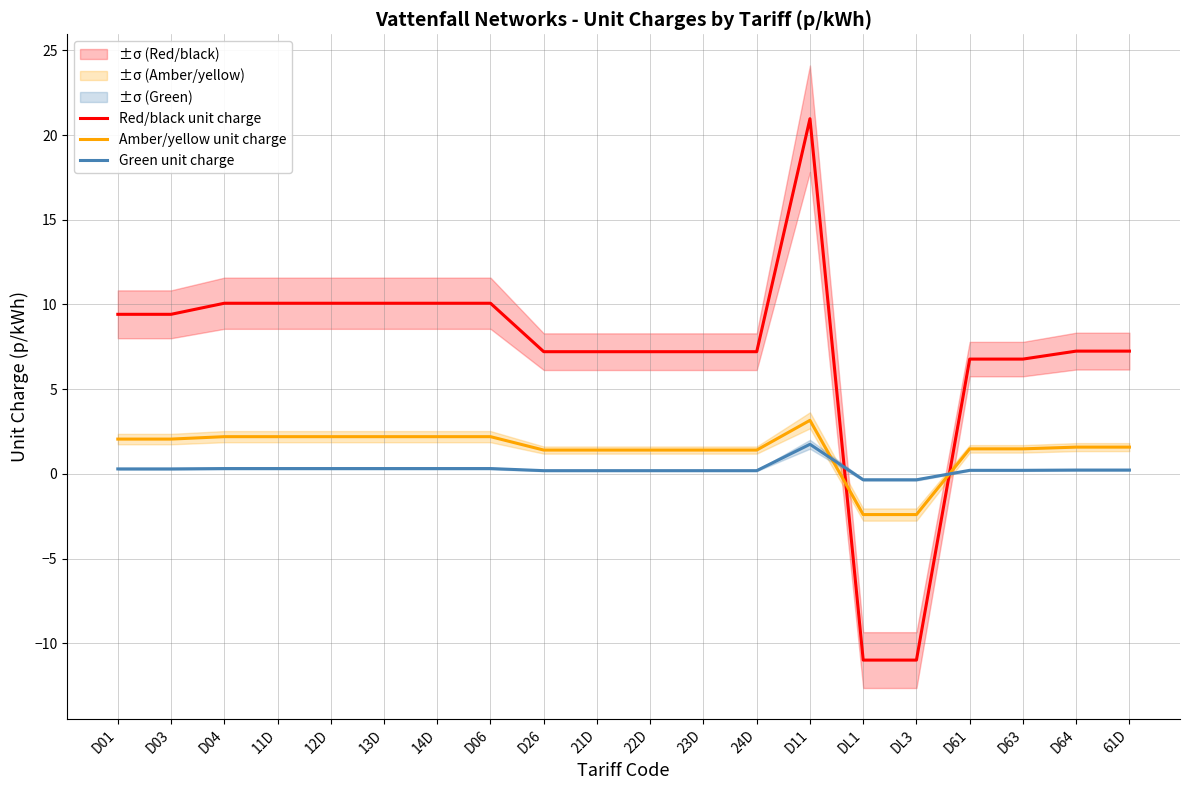

True or false: Red/black unit charge and Amber/yellow unit charge intersect in this chart.

True